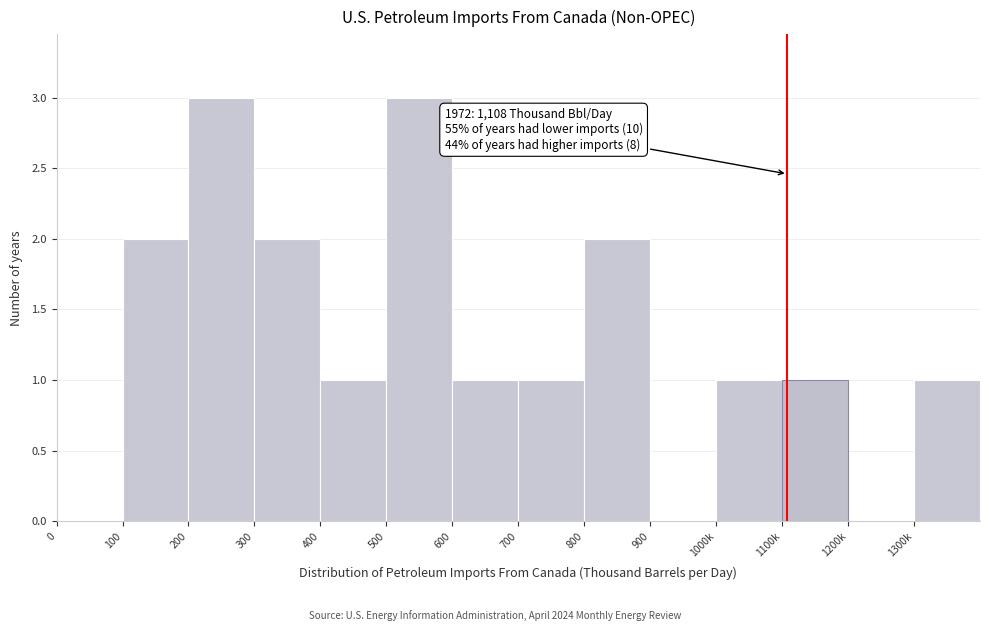

Reading left to right, extract all data points from this chart.

0=0	100=2	200=3	300=2	400=1	500=3	600=1	700=1	800=2	900=0	1000k=1	1100k=1	1200k=0	1300k=1